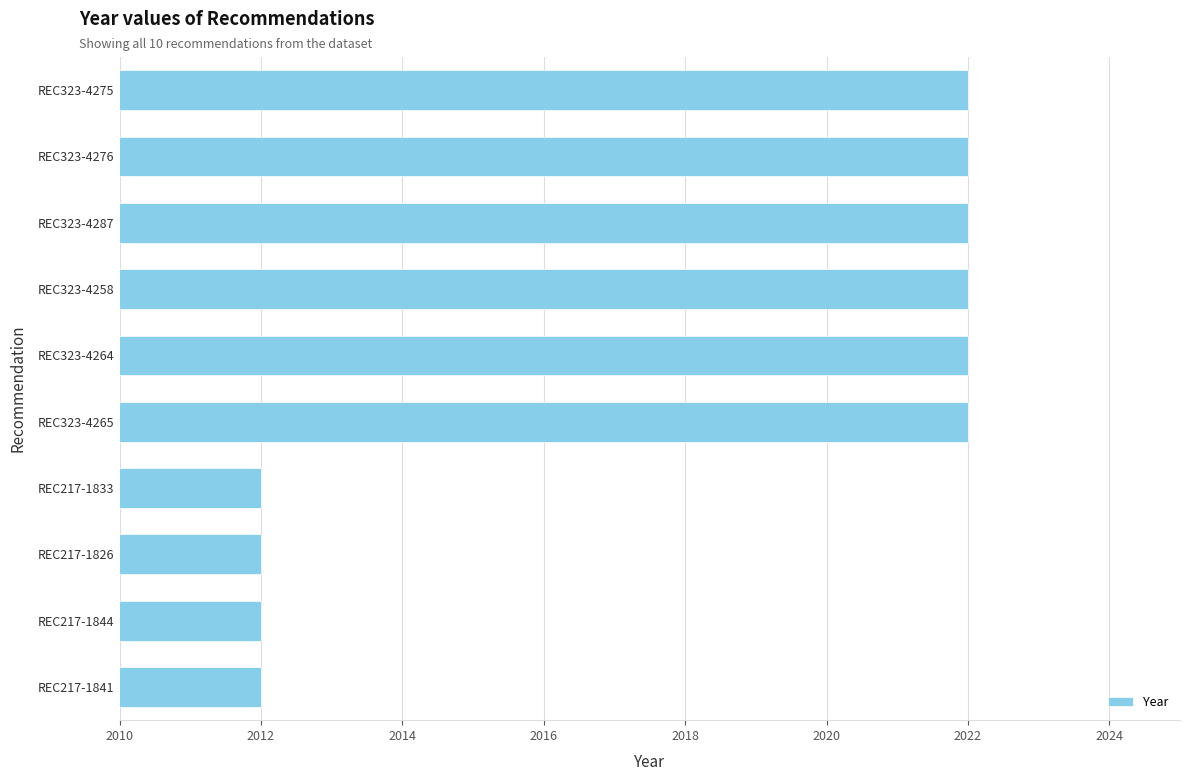

How many bars are there in total?

10